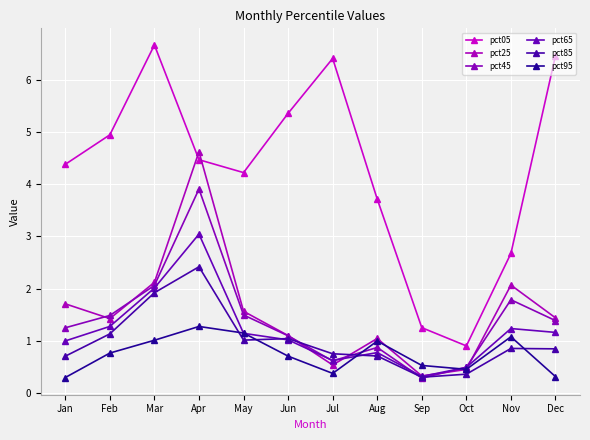

Reading left to right, extract all data points from this chart.

pct05: Jan=4.4	Feb=4.9	Mar=6.7	Apr=4.5	May=4.2	Jun=5.4	Jul=6.4	Aug=3.7	Sep=1.2	Oct=0.9	Nov=2.7	Dec=6.5
pct25: Jan=1.7	Feb=1.4	Mar=2.1	Apr=4.6	May=1.6	Jun=1.1	Jul=0.5	Aug=1.0	Sep=0.3	Oct=0.4	Nov=2.1	Dec=1.4
pct45: Jan=1.2	Feb=1.5	Mar=2.1	Apr=3.9	May=1.5	Jun=1.1	Jul=0.6	Aug=0.9	Sep=0.3	Oct=0.5	Nov=1.8	Dec=1.4
pct65: Jan=1.0	Feb=1.3	Mar=2.0	Apr=3.0	May=1.1	Jun=1.0	Jul=0.6	Aug=0.8	Sep=0.3	Oct=0.5	Nov=1.2	Dec=1.2
pct85: Jan=0.7	Feb=1.1	Mar=1.9	Apr=2.4	May=1.0	Jun=1.0	Jul=0.7	Aug=0.7	Sep=0.3	Oct=0.4	Nov=0.9	Dec=0.8
pct95: Jan=0.3	Feb=0.8	Mar=1.0	Apr=1.3	May=1.1	Jun=0.7	Jul=0.4	Aug=1.0	Sep=0.5	Oct=0.4	Nov=1.1	Dec=0.3